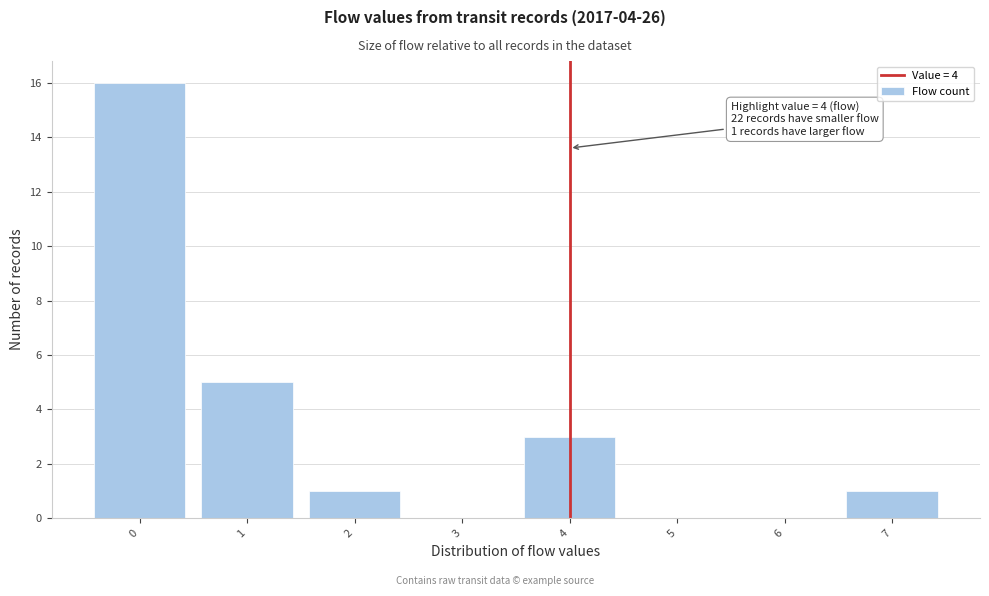

Which range on the x-axis has the tallest bar?

-0.5 to 0.5